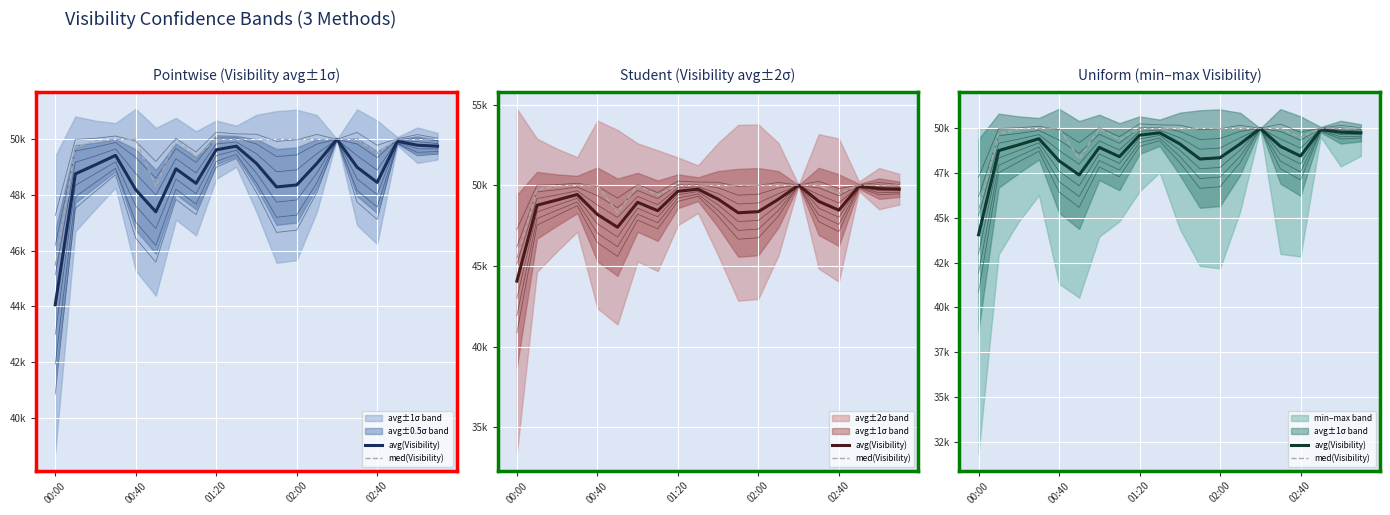

What is the sum of the med(Visibility) values at 13 and 8?

100000